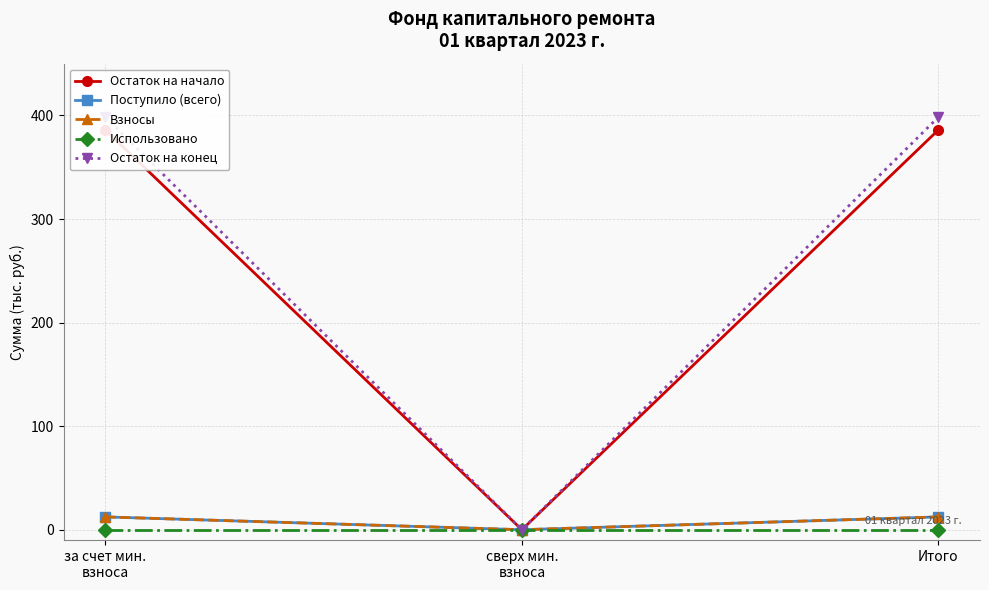

What is the label of the 1st point from the left?

за счет мин.
взноса